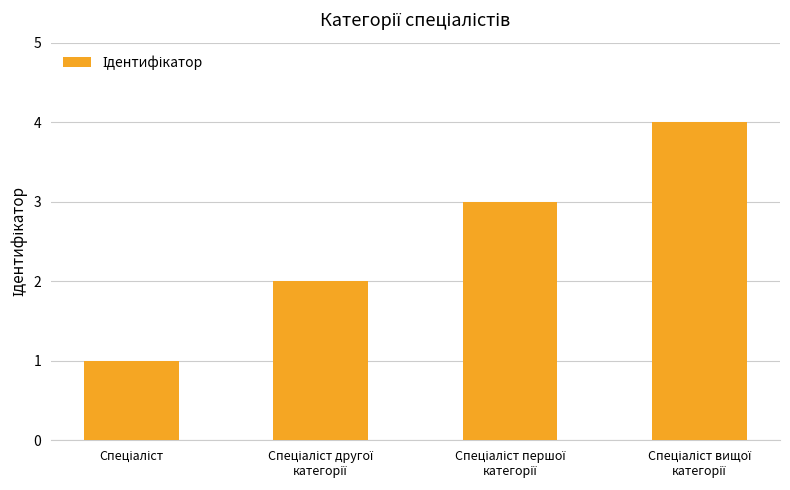

What is the sum of all values?

10